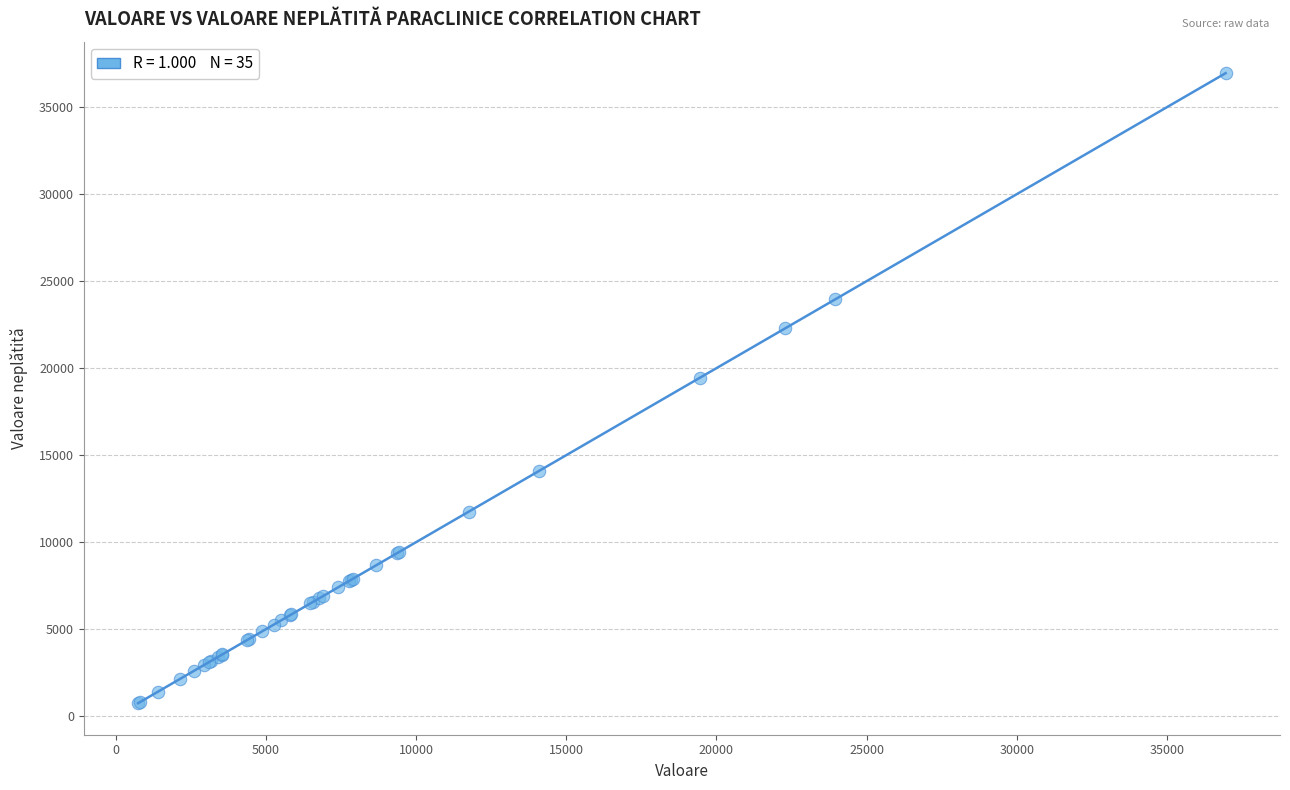

What Y value in the scatter plot is closest to 18847?

19444.5